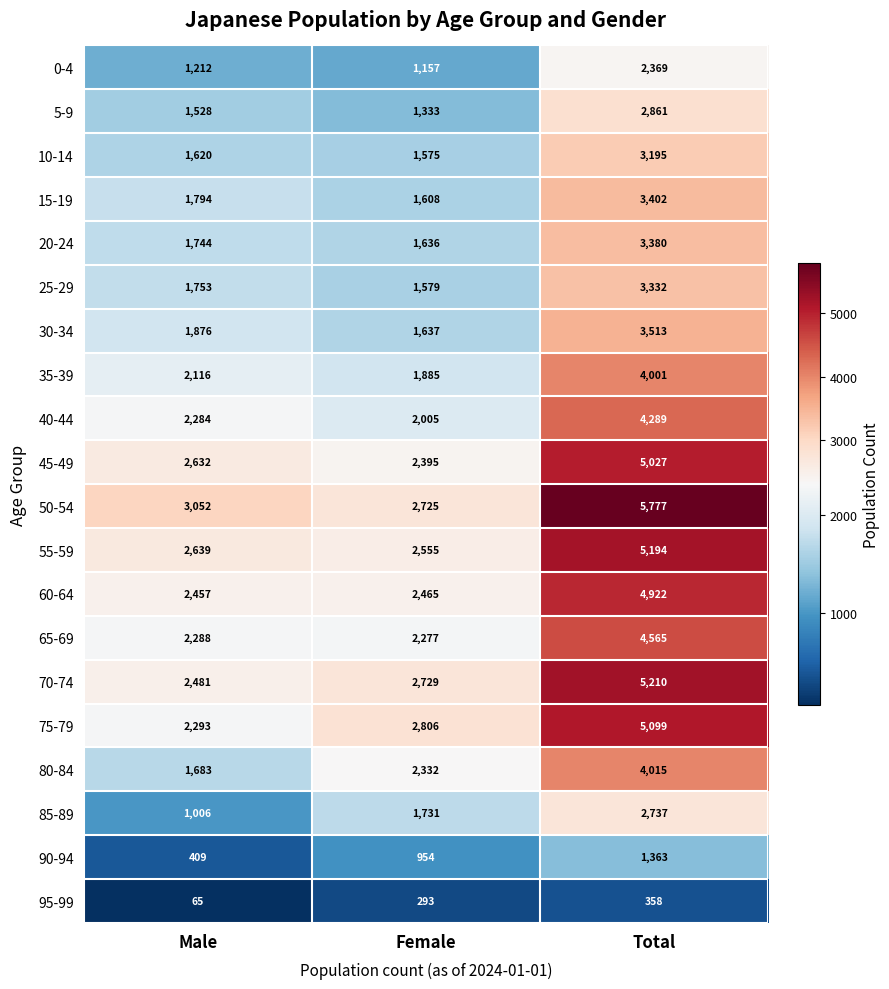

What is the smallest value displayed?

65